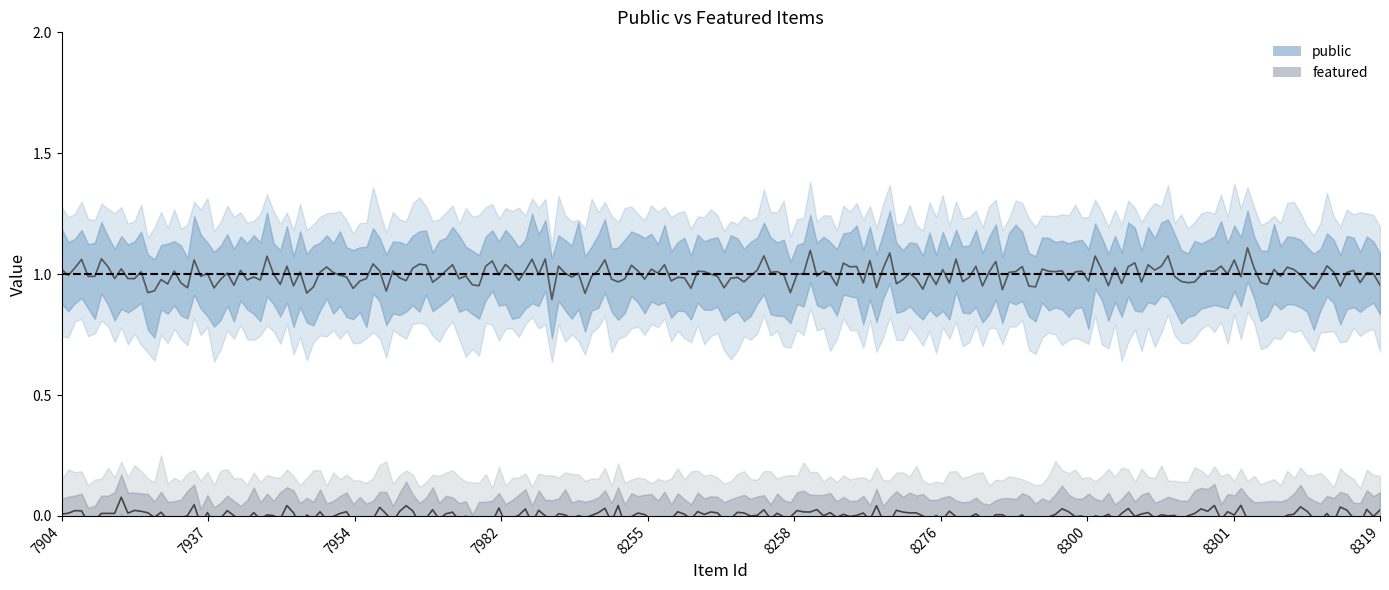

Which category has the lowest value in the featured series?

7904